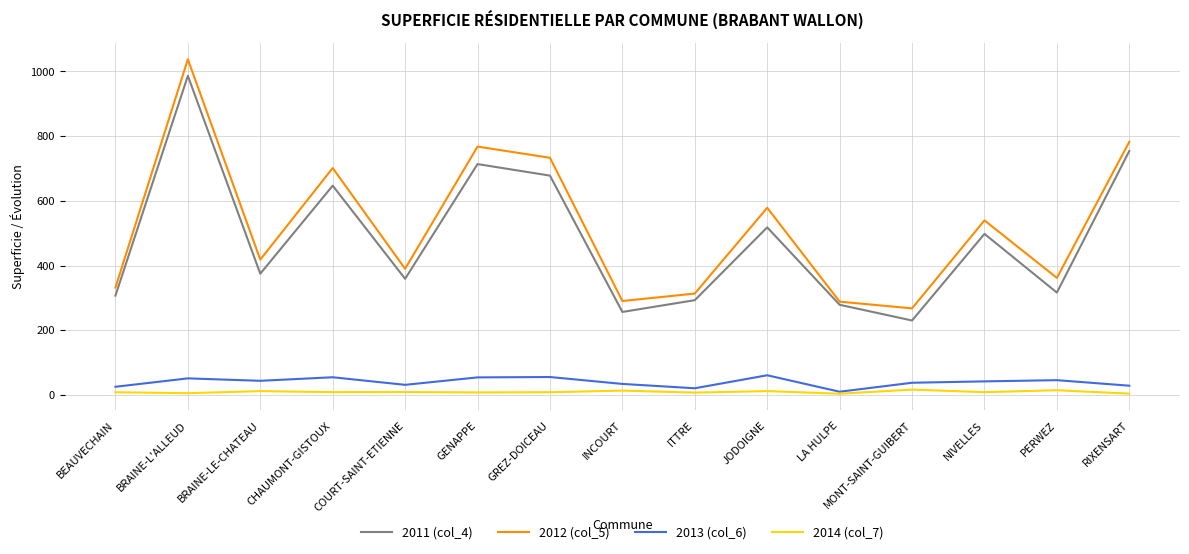

Count the number of data series in this chart.

4